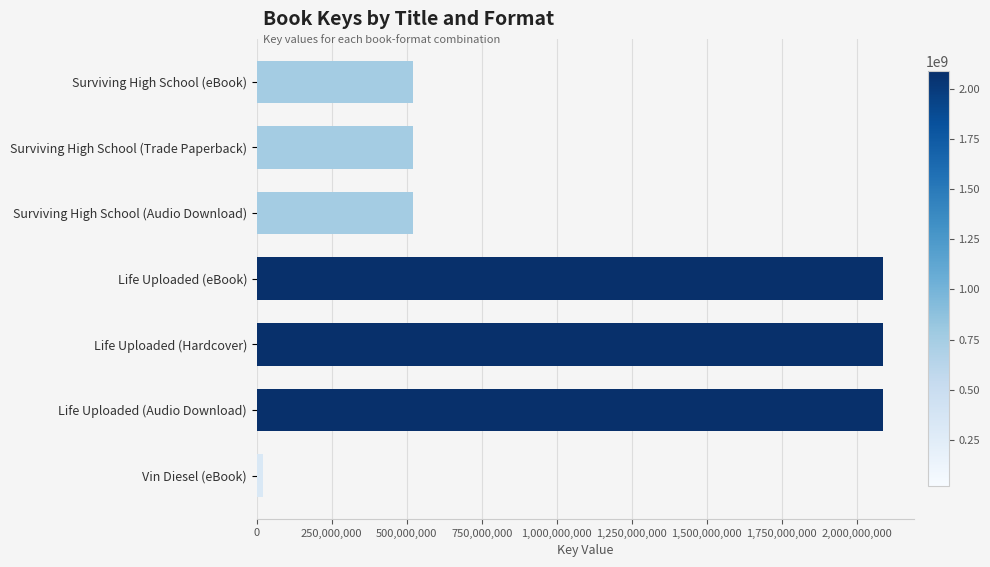

What is the smallest value displayed?

19742785